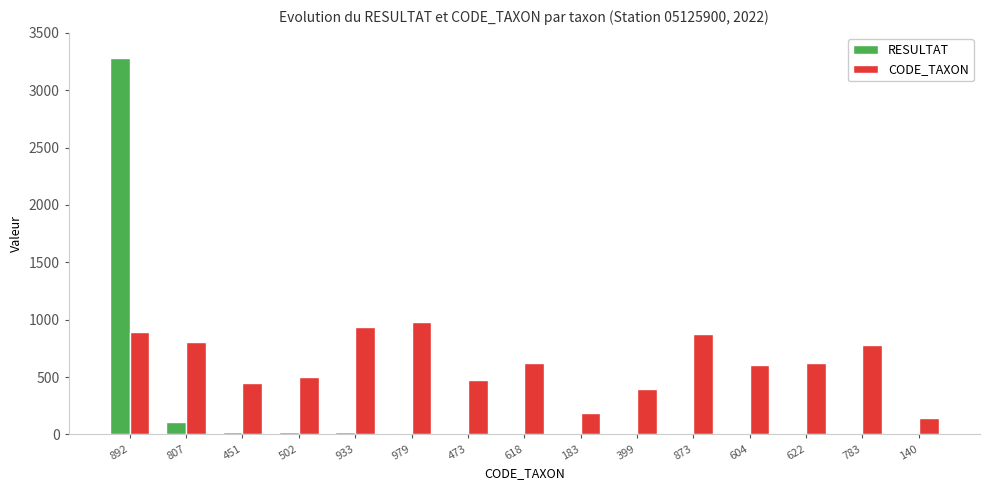

What is the maximum value for RESULTAT?

3280